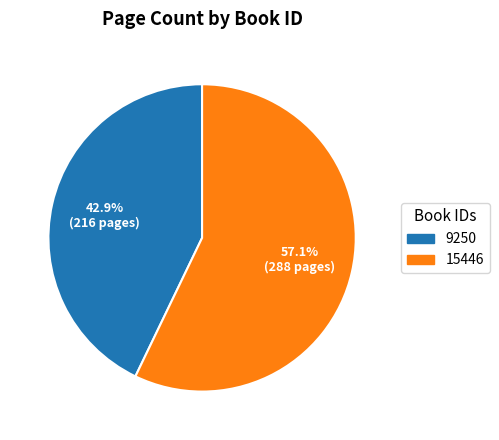

Which category has the smallest portion of the pie?

9250